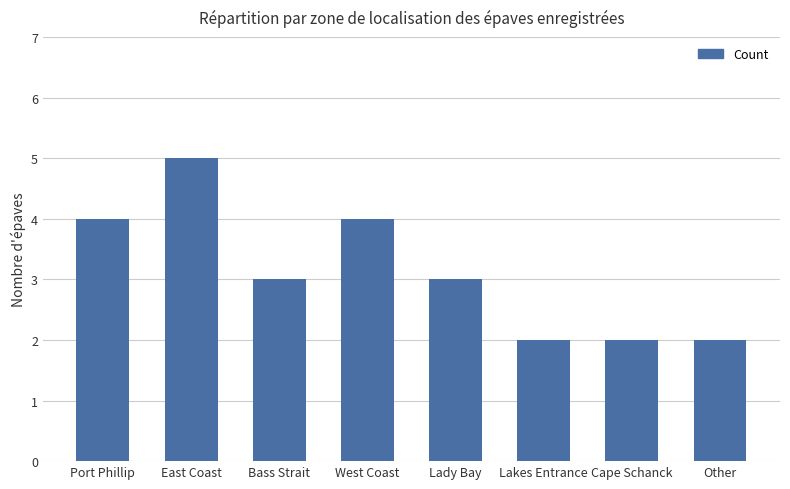

What is the ratio of the value at Other to the value at Port Phillip?

0.5